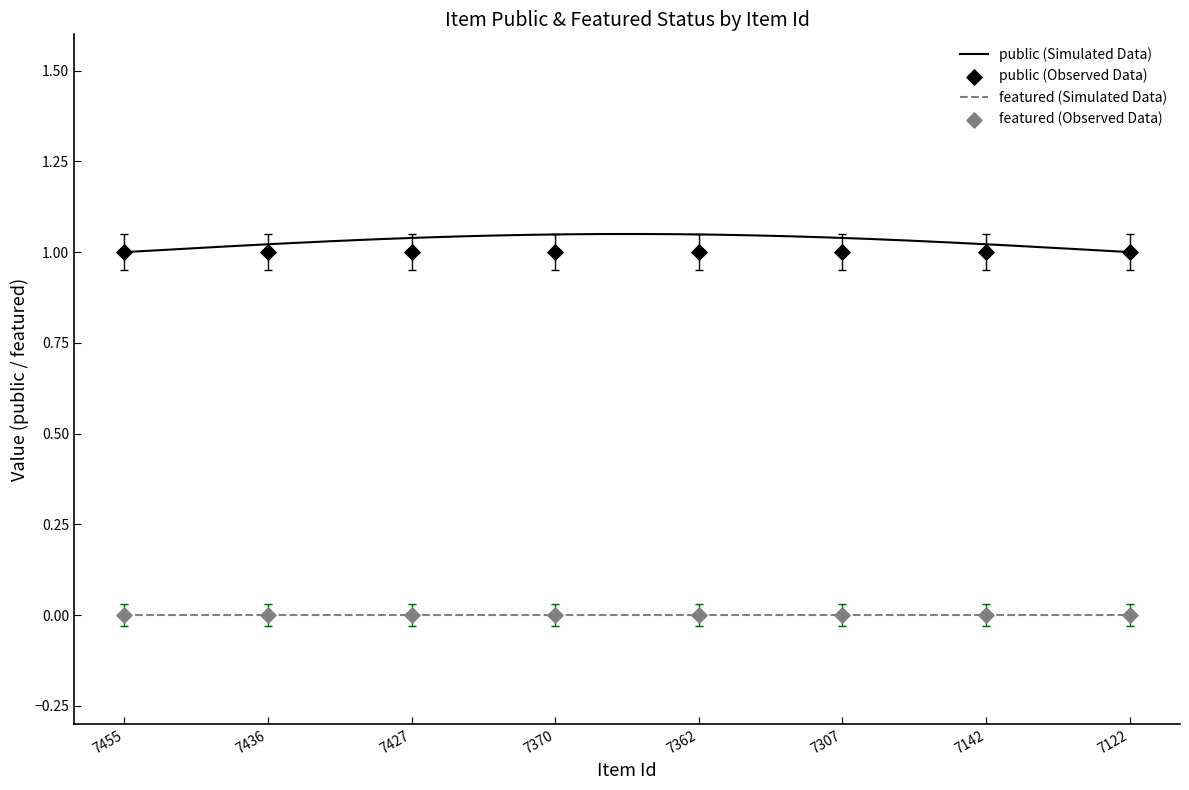

What is the total value across all series at 7307?

1